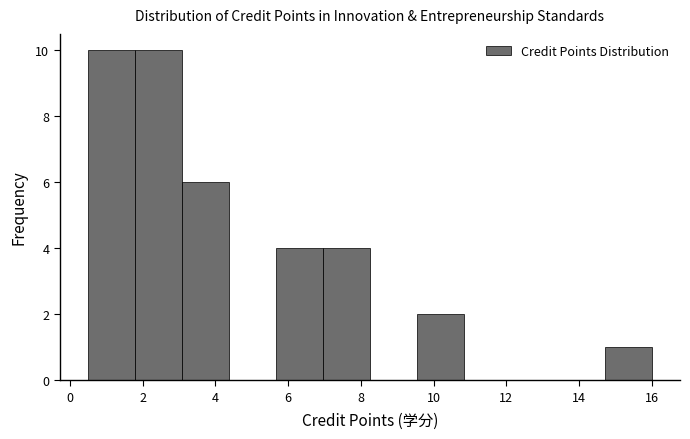

Reading left to right, transcribe this chart: for each bar, give the range it covers on the x-axis and its height. Neither the bar edges nor the heights are printed on the chart, so give them approximately, as read against the axes.

0.6 to 1.8: 10
1.8 to 3.0: 10
3.0 to 4.4: 6
4.4 to 5.6: 0
5.6 to 7.0: 4
7.0 to 8.2: 4
8.2 to 9.6: 0
9.6 to 10.8: 2
10.8 to 12.2: 0
12.2 to 13.4: 0
13.4 to 14.8: 0
14.8 to 16.0: 1